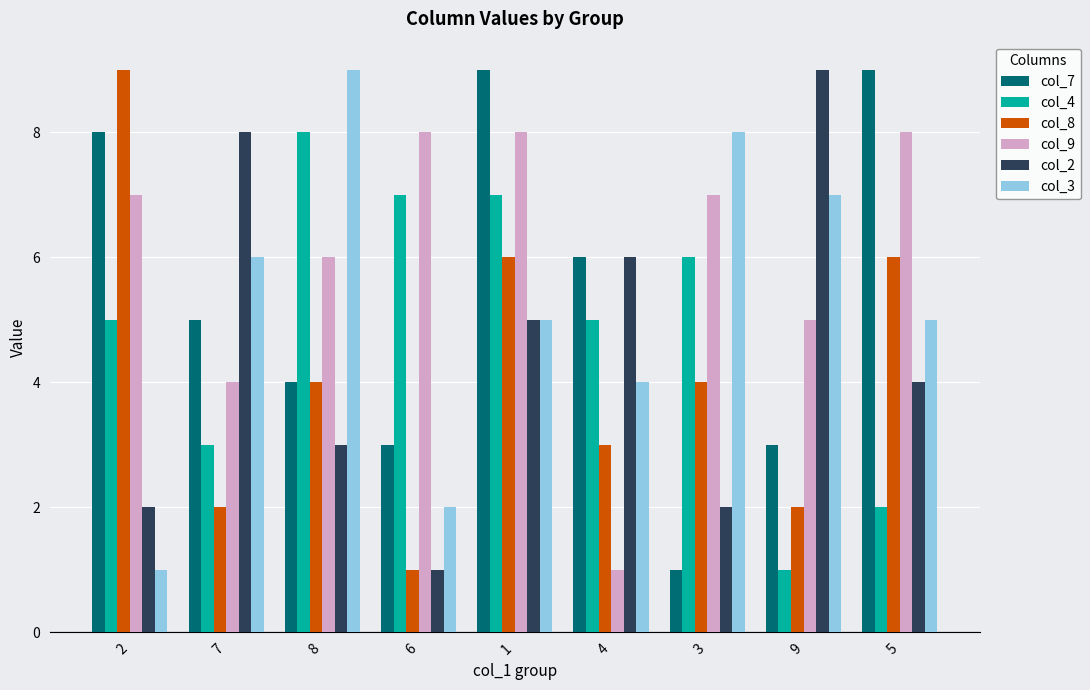

What position from the left is 6?

4